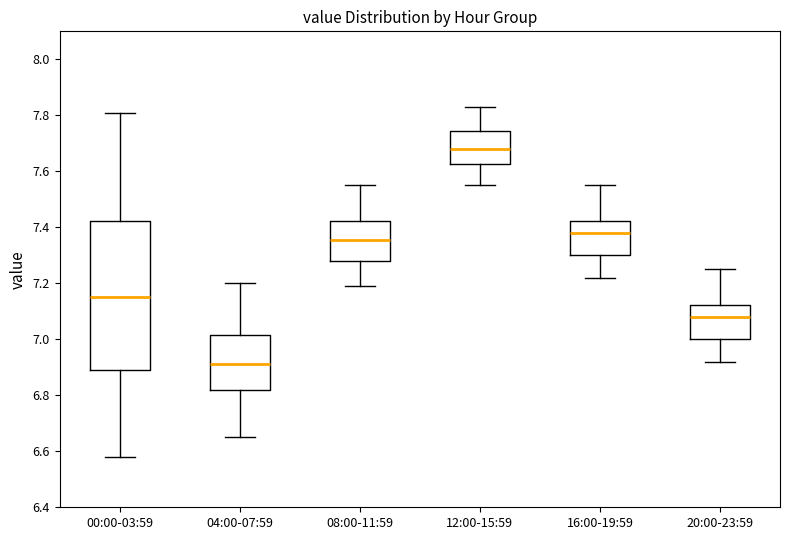

Which box has the lowest median line?

04:00-07:59